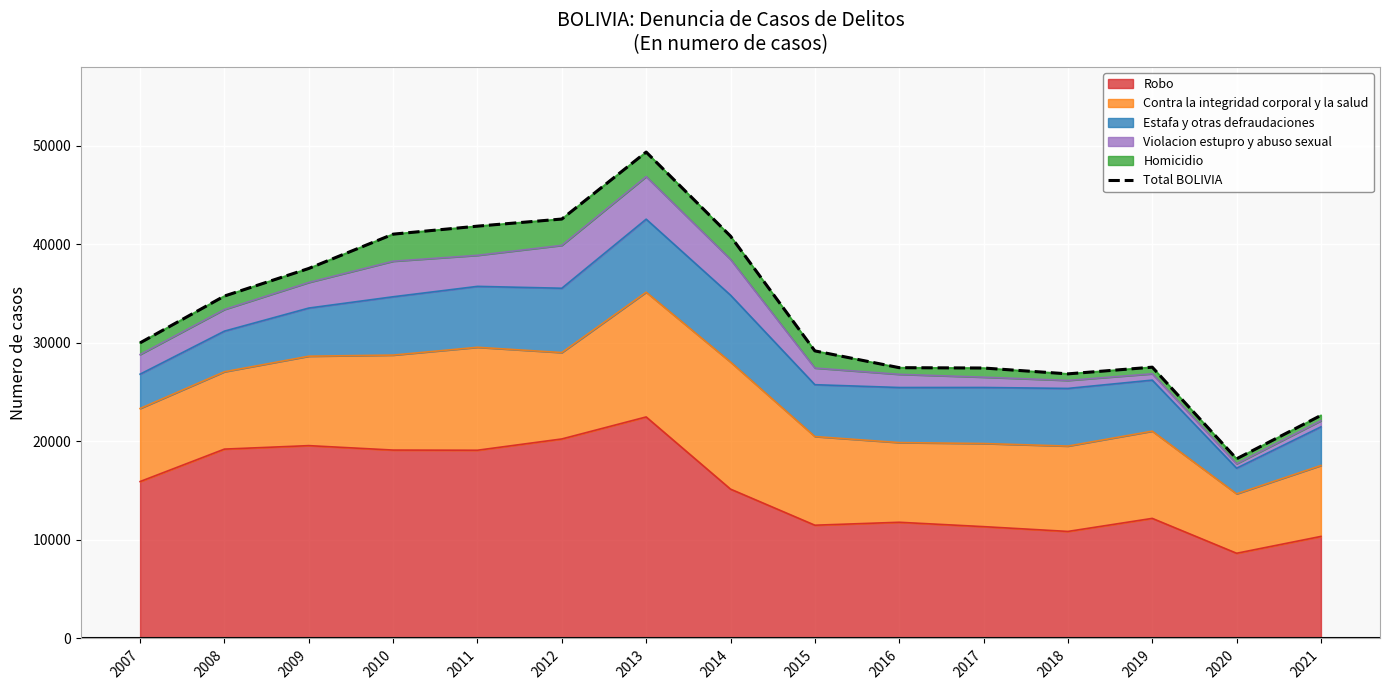

At which label does the data first exceed 29995?

2008